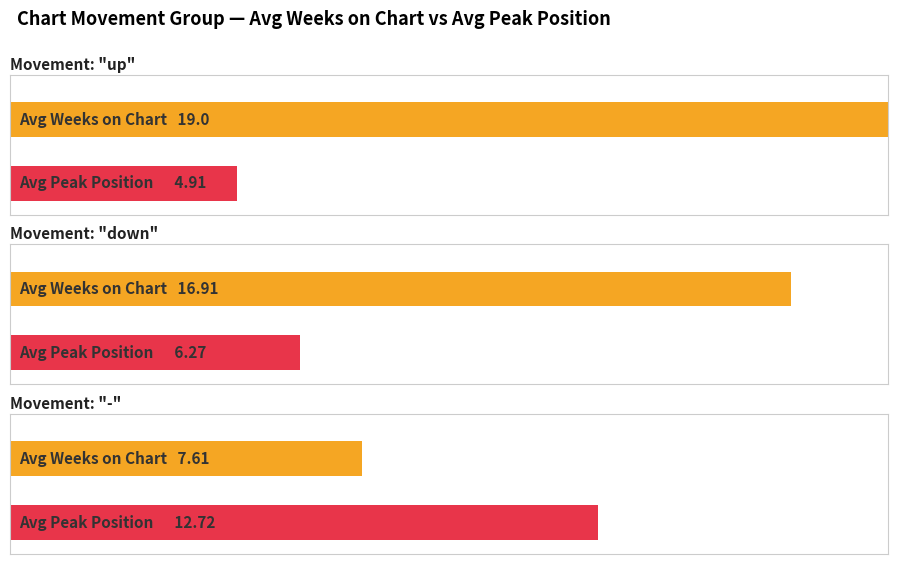

Is the value of Average Weeks on Chart at up greater than the value of Average Peak Position at -?

Yes